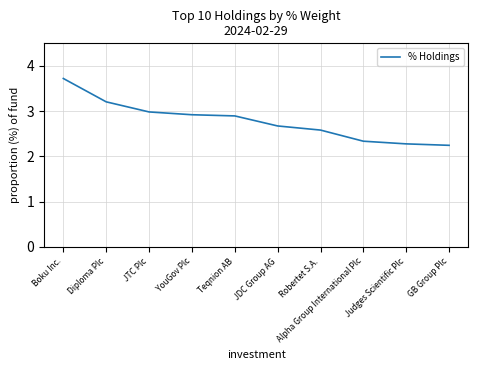

What is the difference between the maximum and minimum values?

1.5